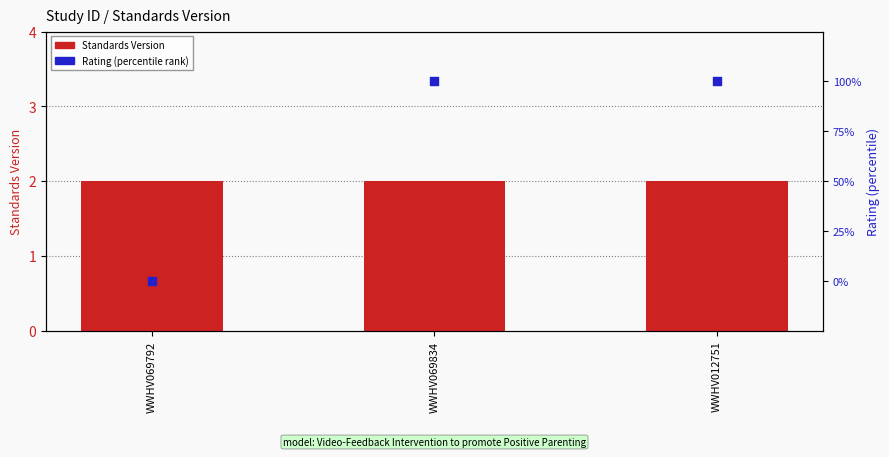

At how many categories does at least one series exceed 87?

2